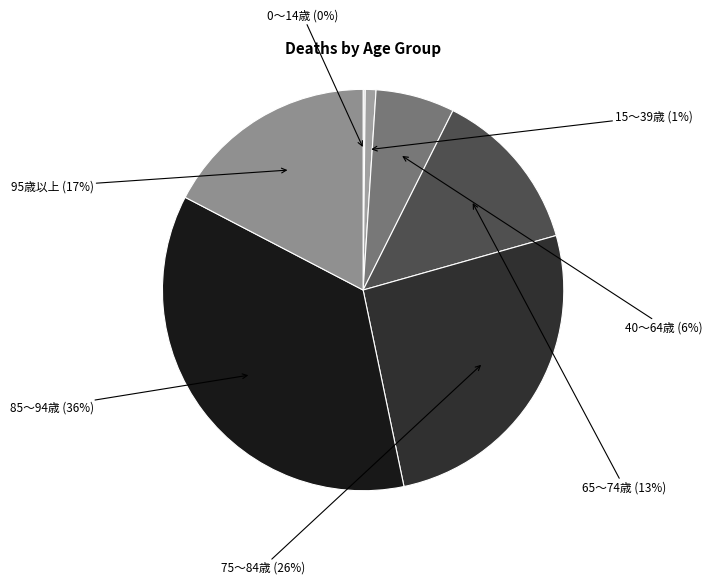

The 95歳以上 slice represents 29% of the pie. True or false?

False